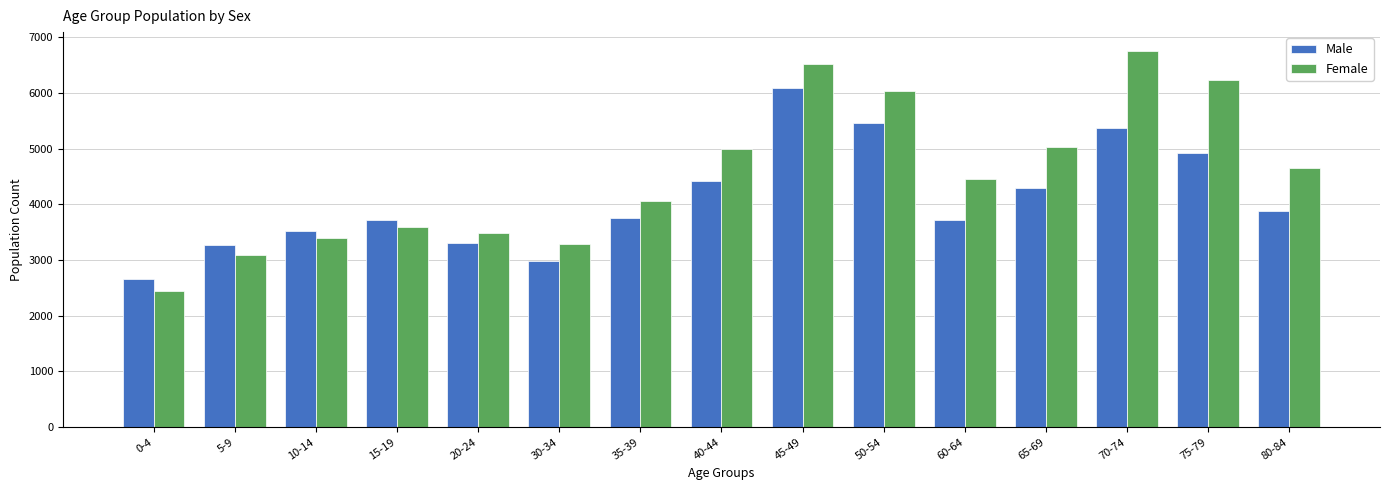

At which label is Female closest to 4603?

80-84